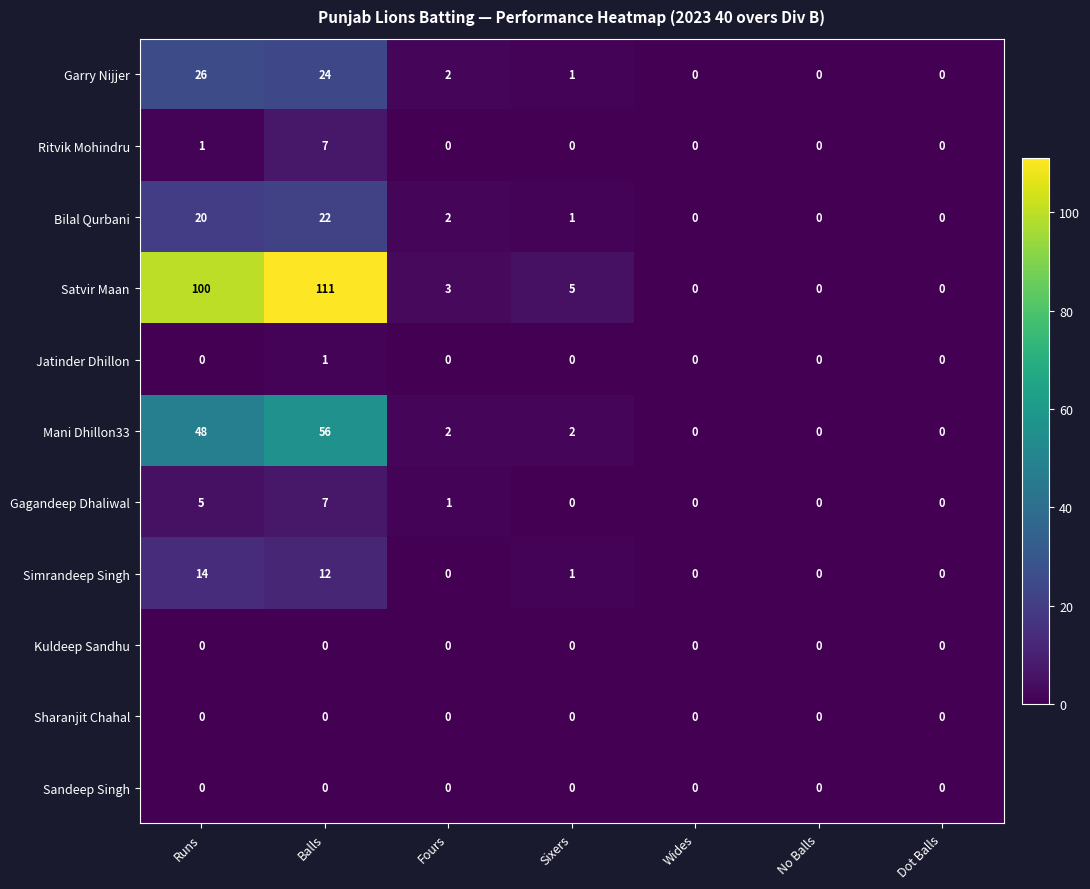

Which series has the widest spread of values?

Satvir Maan